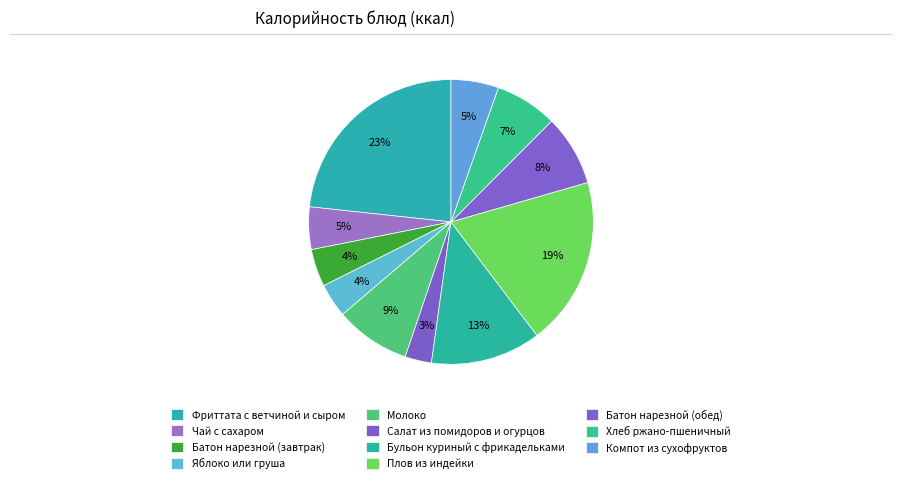

To the nearest percent, what portion does Компот из сухофруктов represent?

5%